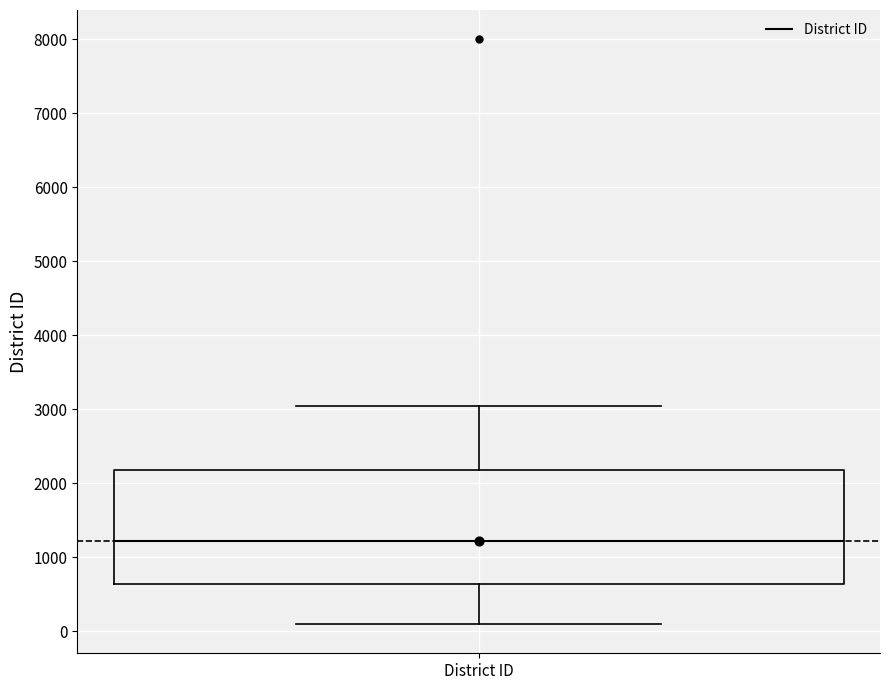

Where does the median line of the box for District ID sit on the y-axis? The values are not printed on the chart, so give them approximately, as read against the axis.

1200